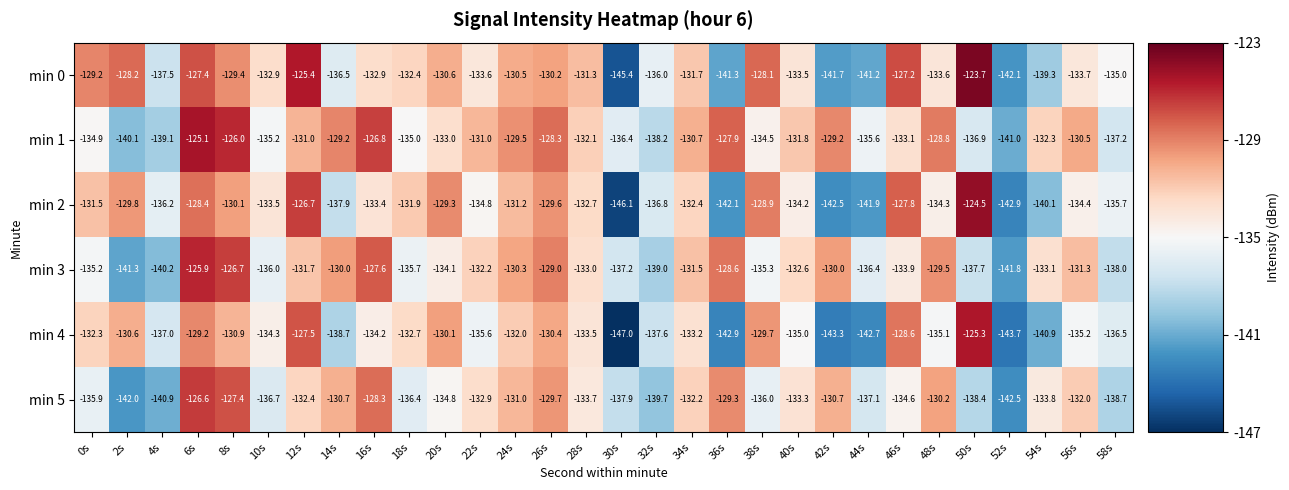

Which series has the largest total across all categories?

min 1